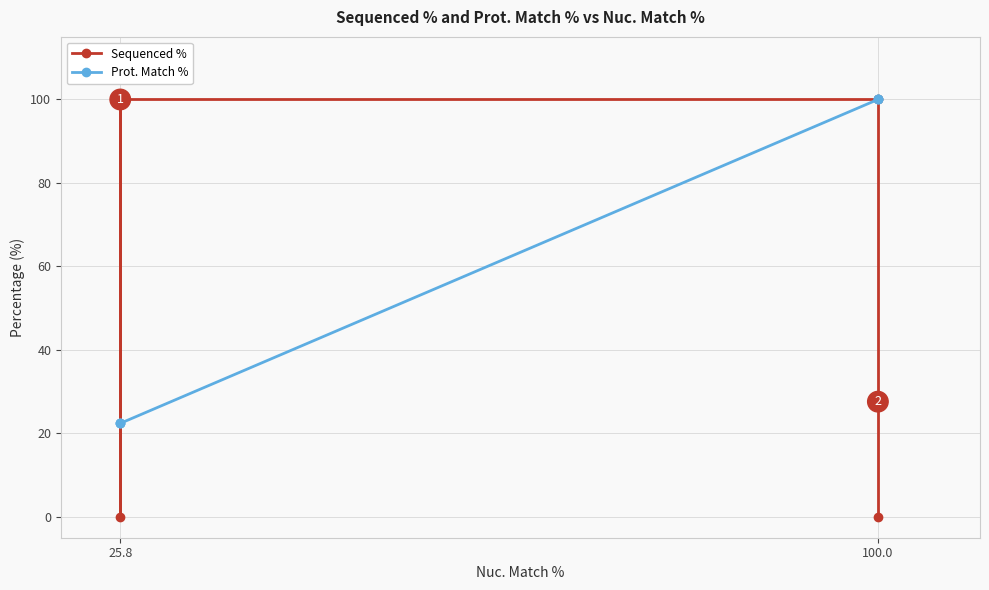

List the series in order of their peak value, highest first.

Sequenced %, Prot. Match %